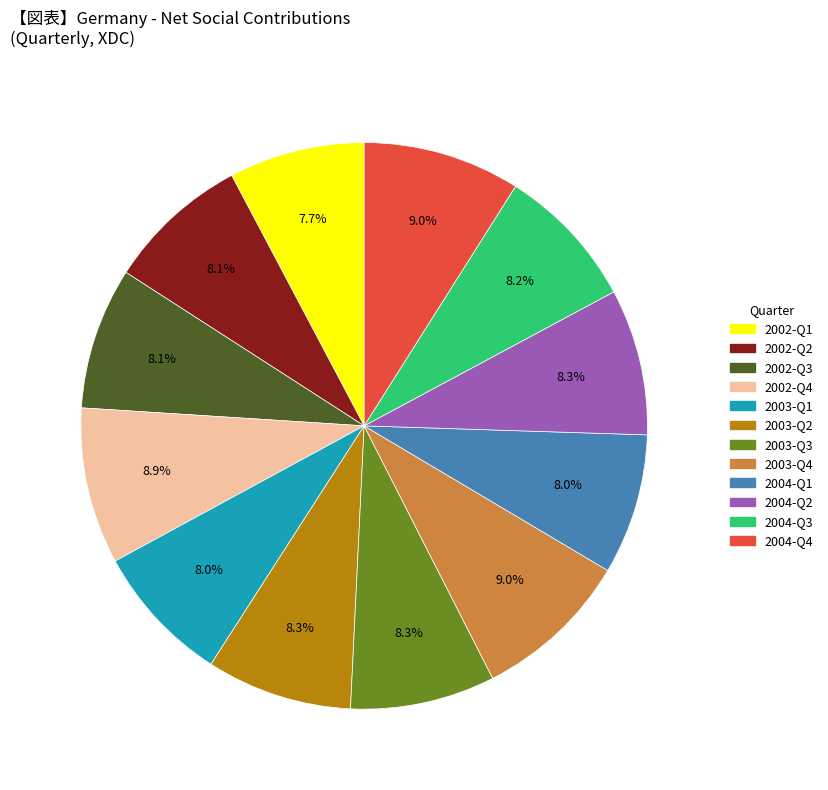

To the nearest percent, what is the combined percentage of 2003-Q4 and 2003-Q1?

17%